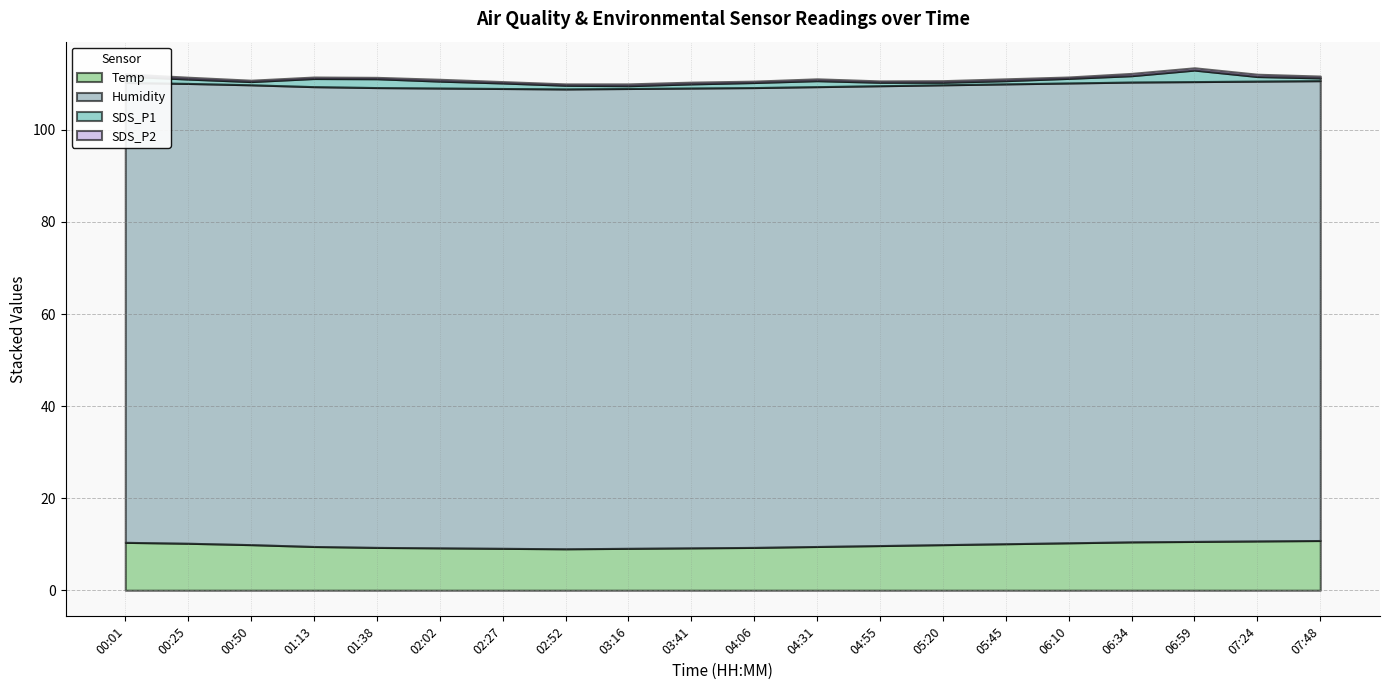

Reading left to right, extract all data points from this chart.

Temp: 00:01=10.4	00:25=10.2	00:50=9.9	01:13=9.5	01:38=9.3	02:02=9.2	02:27=9.1	02:52=9.0	03:16=9.1	03:41=9.2	04:06=9.3	04:31=9.5	04:55=9.7	05:20=9.9	05:45=10.1	06:10=10.3	06:34=10.5	06:59=10.6	07:24=10.7	07:48=10.8
Humidity: 00:01=99.9	00:25=99.9	00:50=99.9	01:13=99.9	01:38=99.9	02:02=99.9	02:27=99.9	02:52=99.9	03:16=99.9	03:41=99.9	04:06=99.9	04:31=99.9	04:55=99.9	05:20=99.9	05:45=99.9	06:10=99.9	06:34=99.9	06:59=99.9	07:24=99.9	07:48=99.9
SDS_P1: 00:01=1.4	00:25=0.9	00:50=0.7	01:13=1.8	01:38=1.9	02:02=1.5	02:27=1.2	02:52=0.8	03:16=0.6	03:41=0.9	04:06=1.1	04:31=1.3	04:55=0.8	05:20=0.6	05:45=0.7	06:10=1.0	06:34=1.4	06:59=2.5	07:24=1.0	07:48=0.6
SDS_P2: 00:01=0.5	00:25=0.4	00:50=0.3	01:13=0.3	01:38=0.3	02:02=0.4	02:27=0.3	02:52=0.3	03:16=0.4	03:41=0.4	04:06=0.3	04:31=0.4	04:55=0.3	05:20=0.3	05:45=0.4	06:10=0.3	06:34=0.5	06:59=0.5	07:24=0.5	07:48=0.4